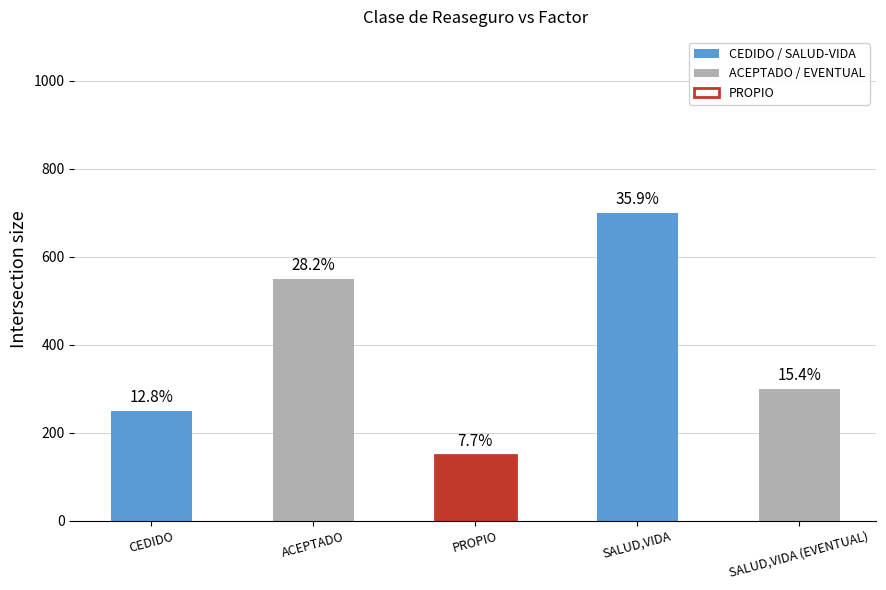

What is the sum of the values at SALUD,VIDA (EVENTUAL) and SALUD,VIDA?

1000